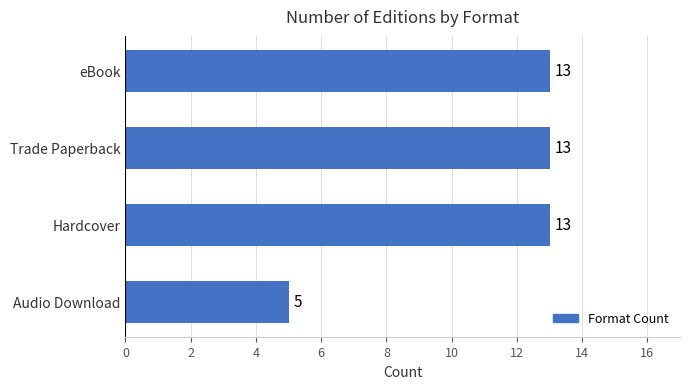

The value at Audio Download is 5. True or false?

True